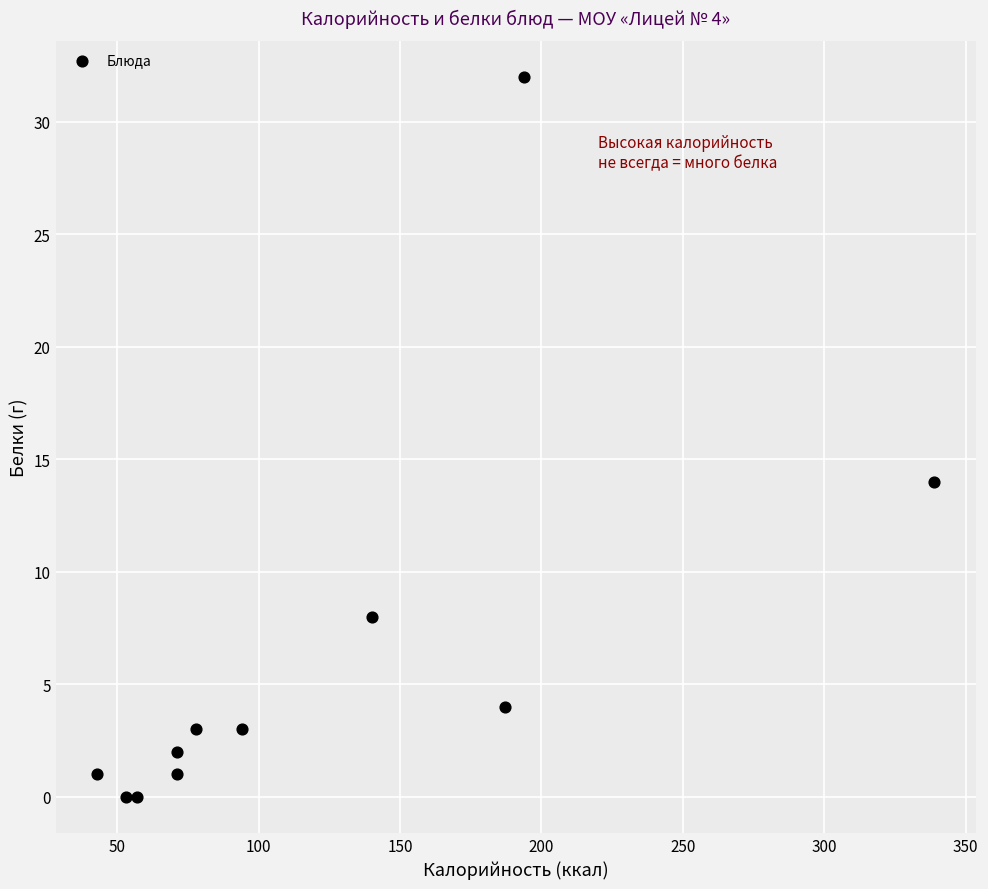

What Y value in the scatter plot is closest to 16?

14